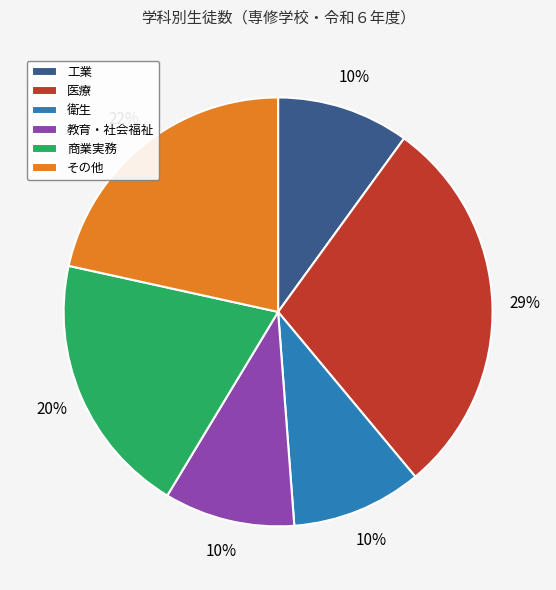

Is 衛生 the majority of the pie?

No